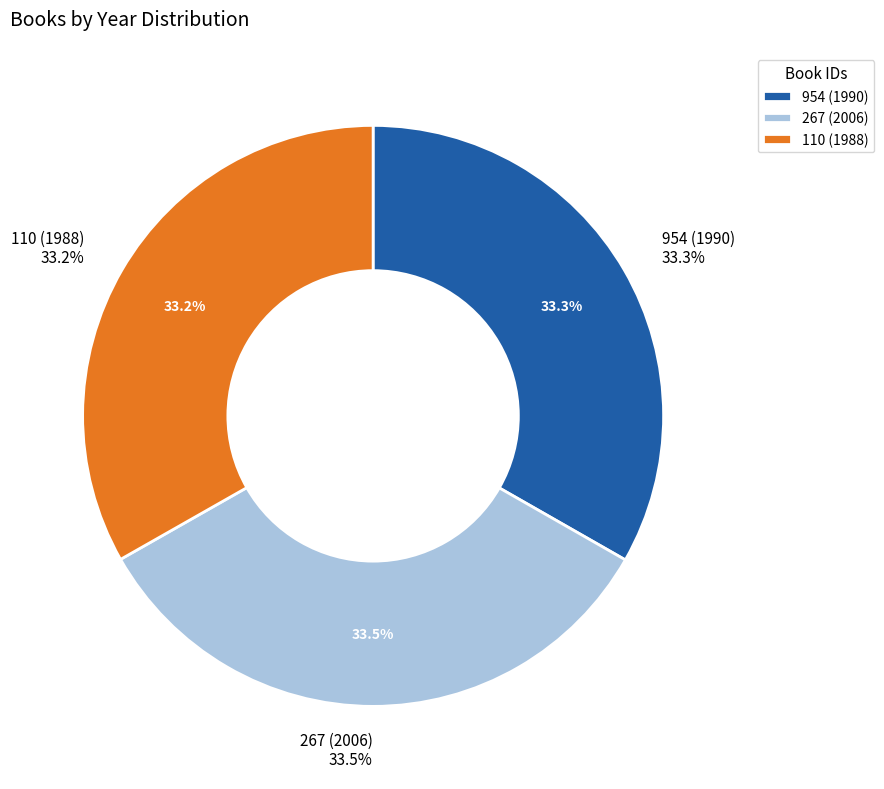

Count the number of slices in the pie.

3